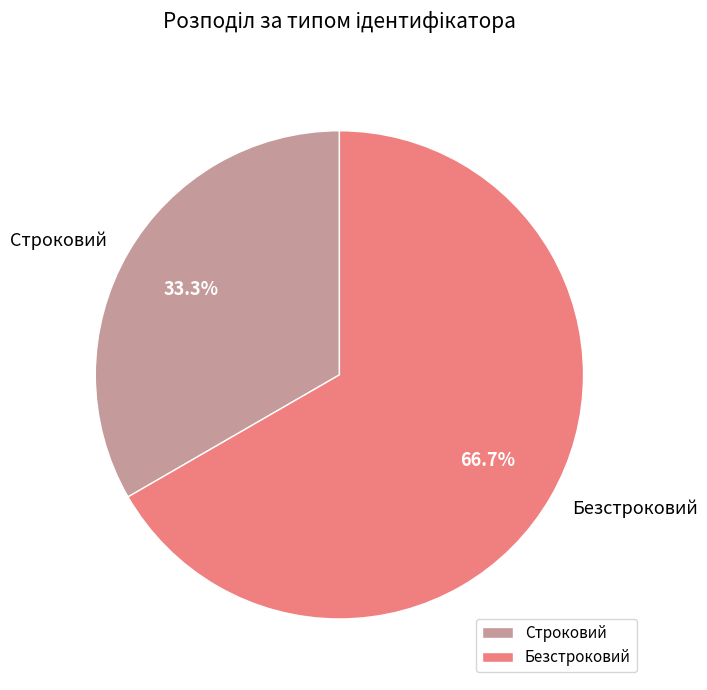

Combined, do Строковий and Безстроковий account for over 50%?

Yes